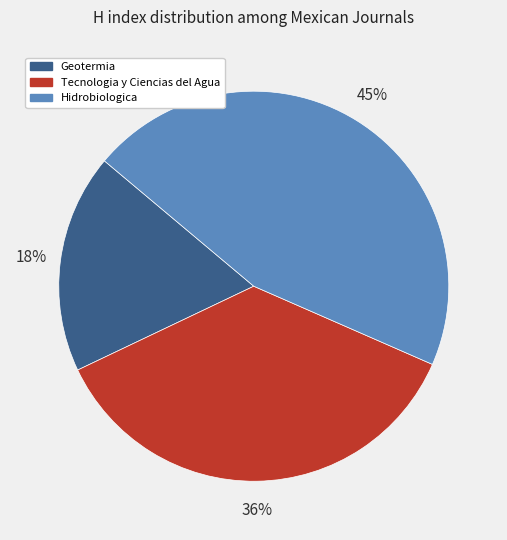

To the nearest percent, what percentage of the pie is Geotermia?

18%